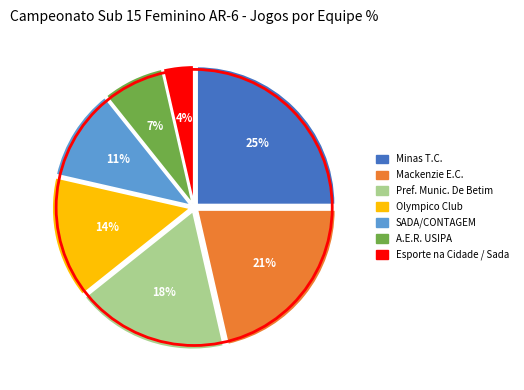

To the nearest percent, what is the average slice percentage?

14%